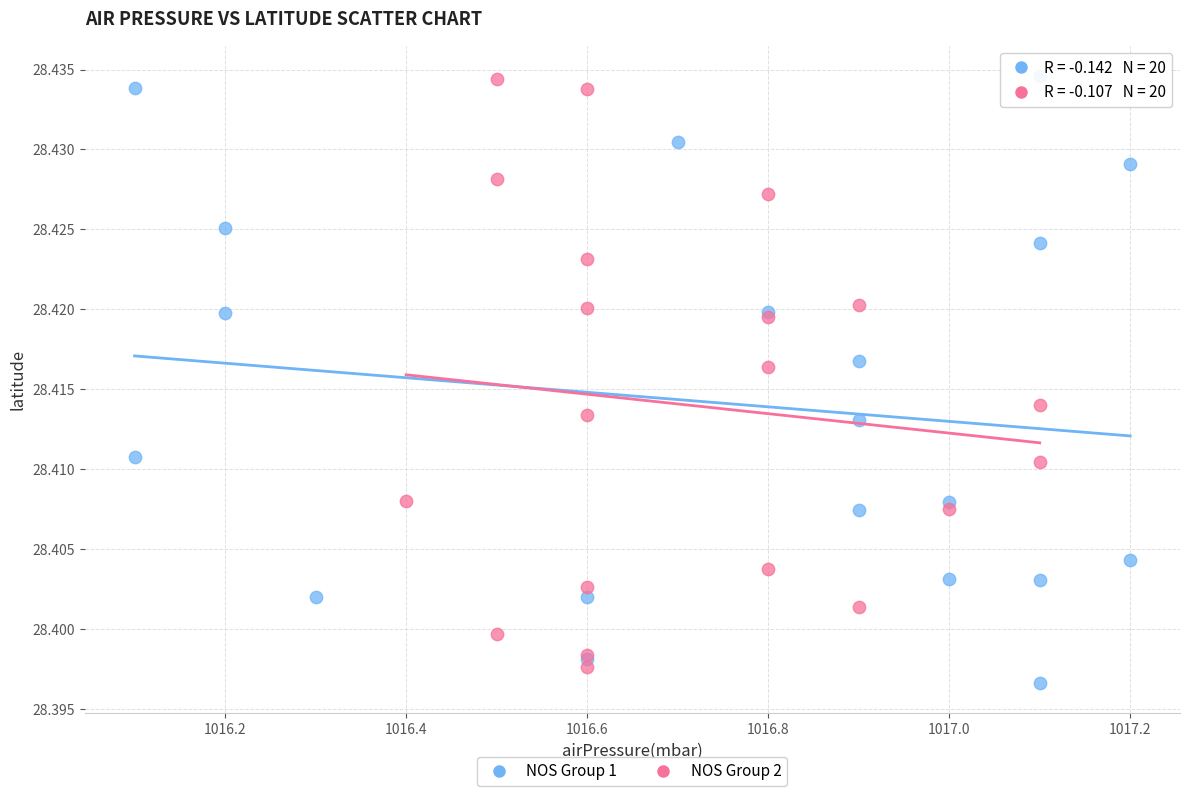

Which series has the largest Y range (max minus min)?

NOS Group 1